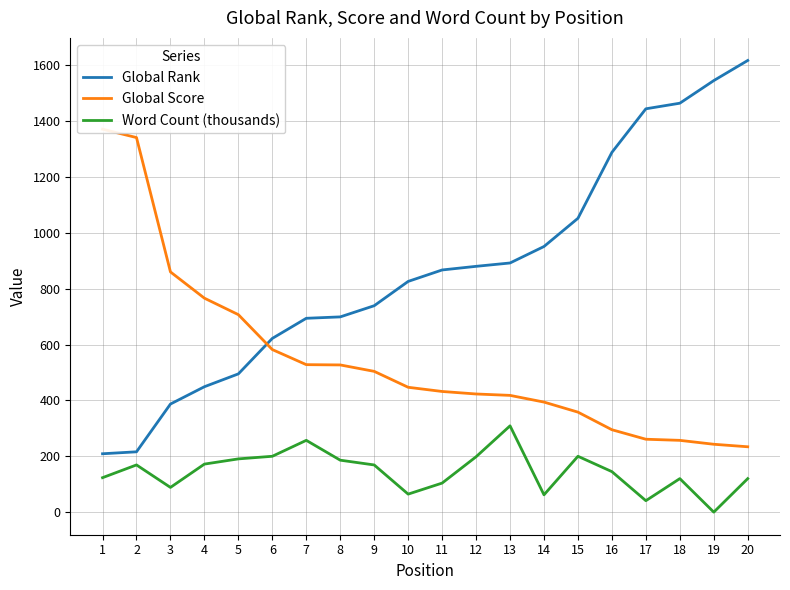

Count the number of data series in this chart.

3